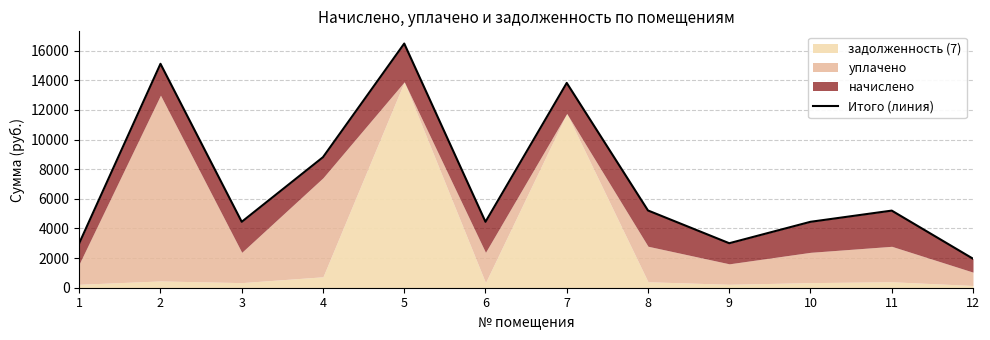

How many lines are shown in the chart?

1